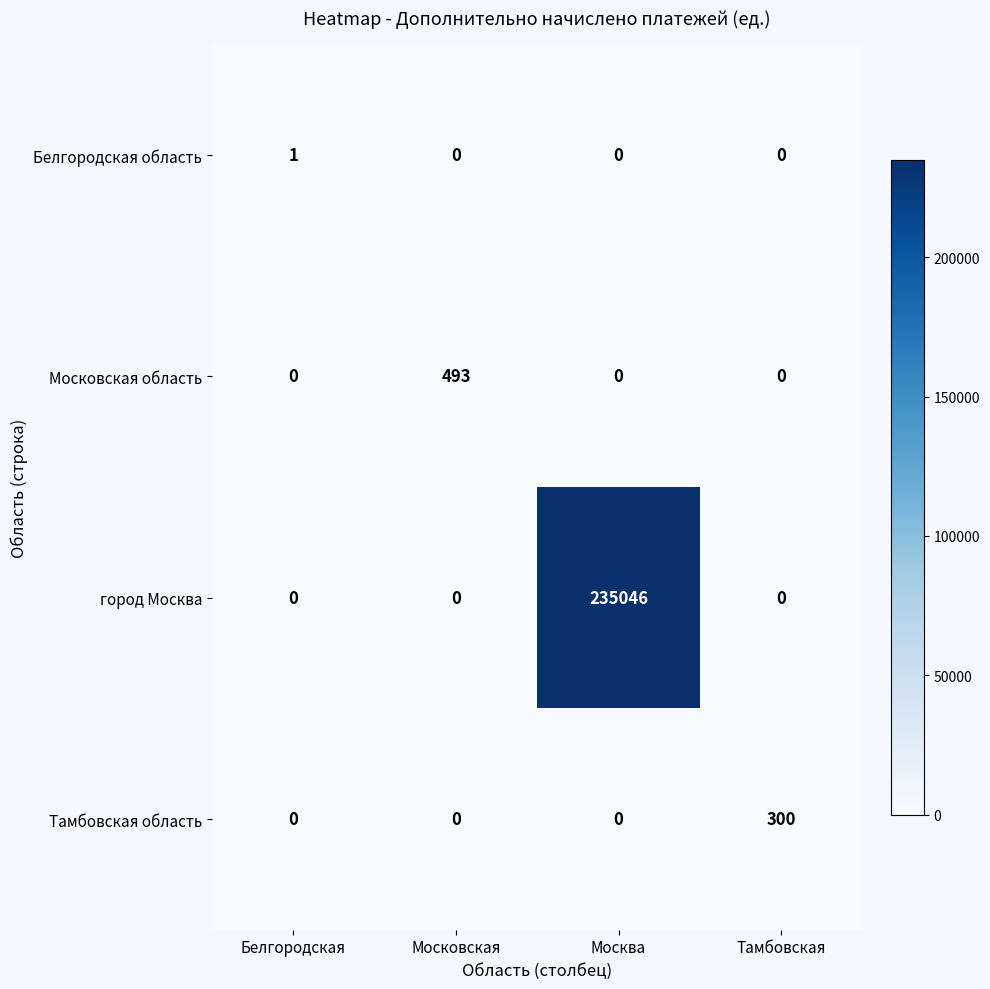

List the series in order of their peak value, lowest first.

Белгородская область, Тамбовская область, Московская область, город Москва